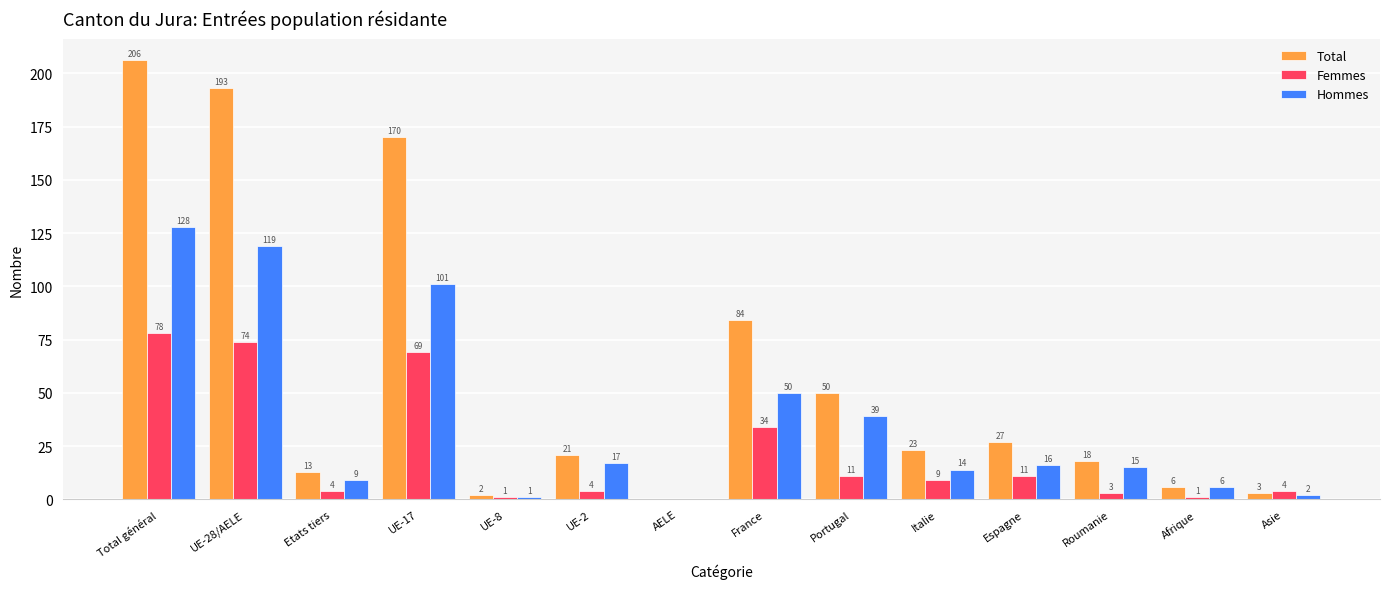

How many groups of bars are there?

14